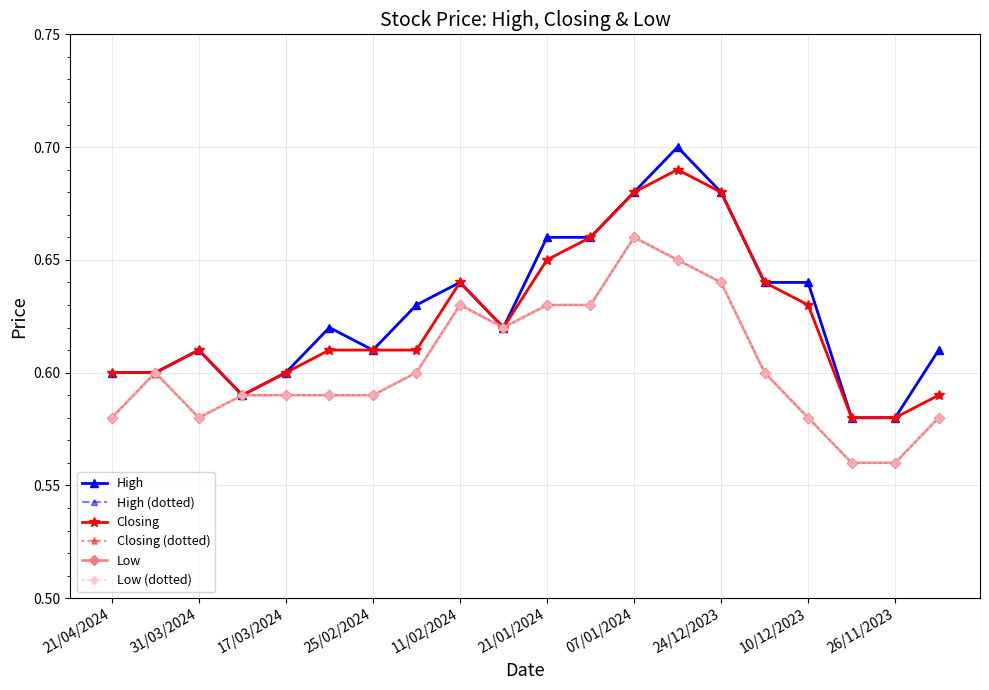

Does the chart have visible grid lines?

Yes